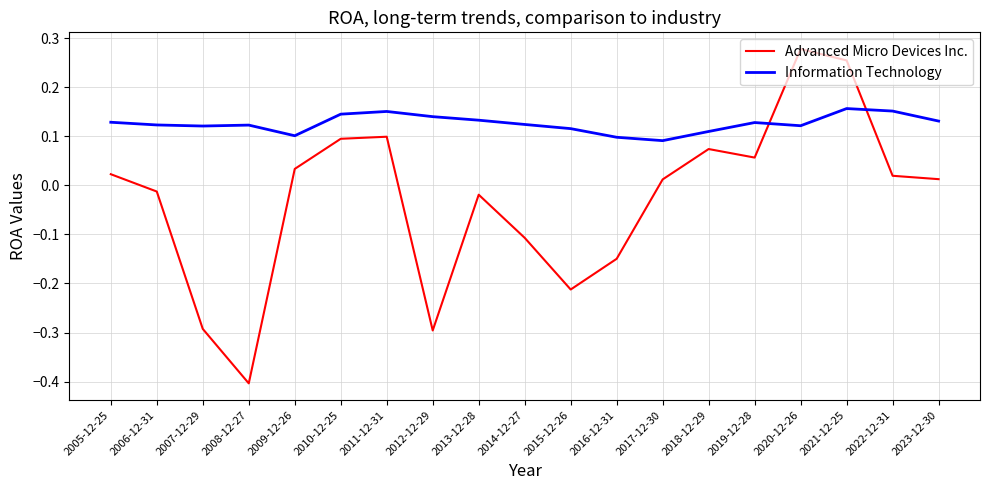

At which label does Advanced Micro Devices Inc. first exceed 0?

2005-12-25